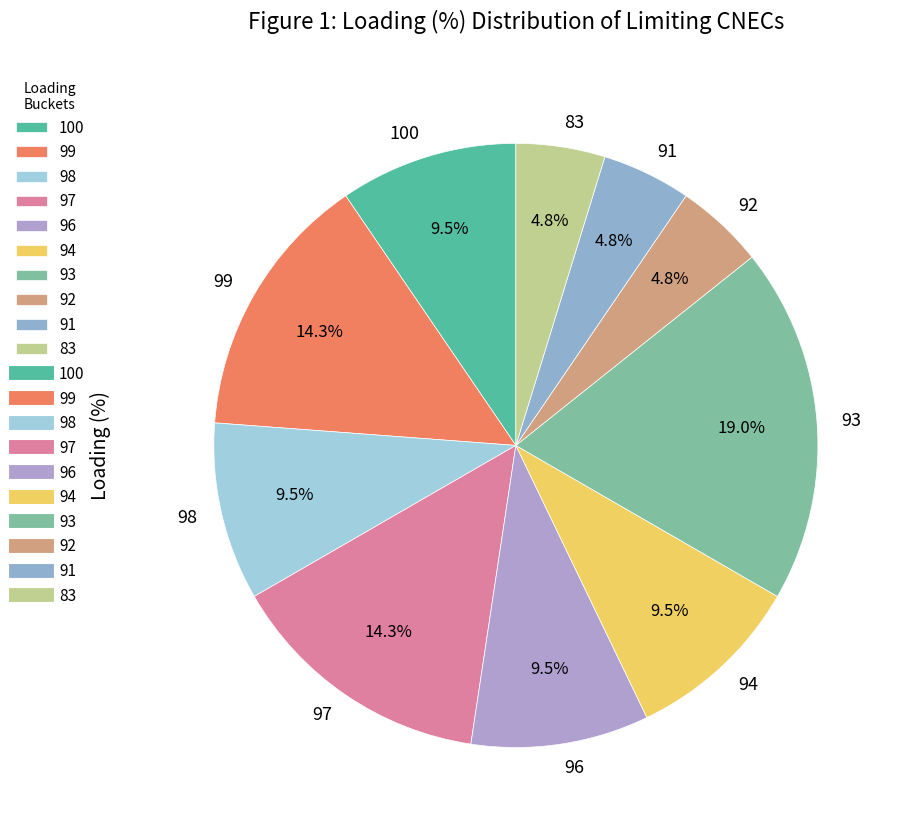

Between 93 and 100, which is larger?

93